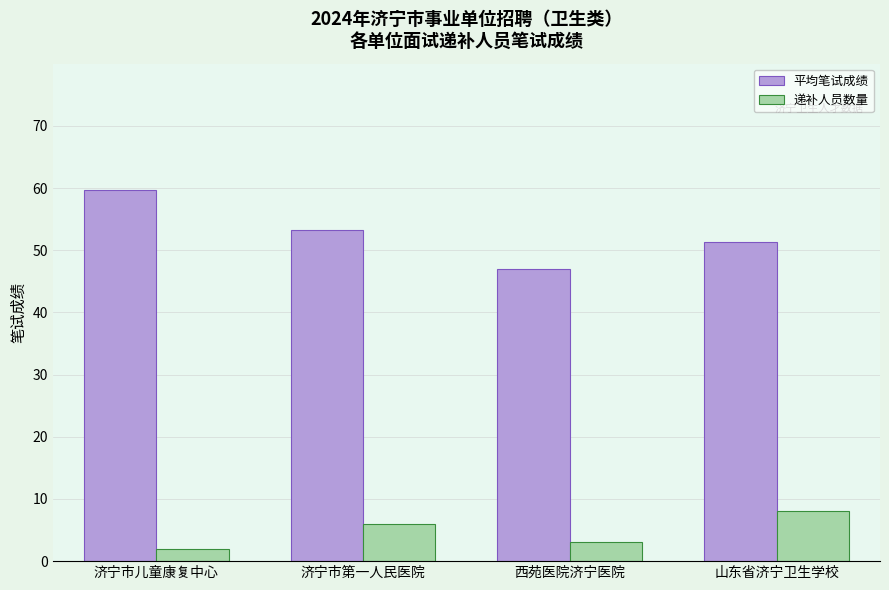

At how many categories does at least one series exceed 36?

4